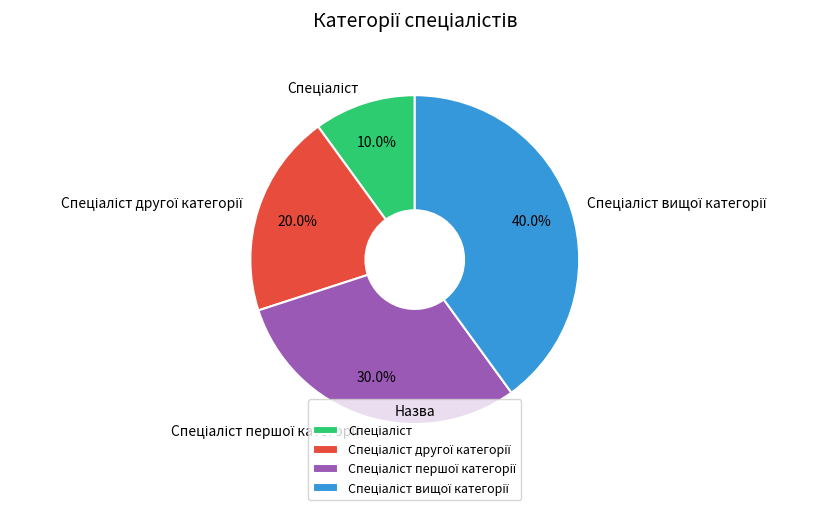

Is there a majority slice in this chart?

No